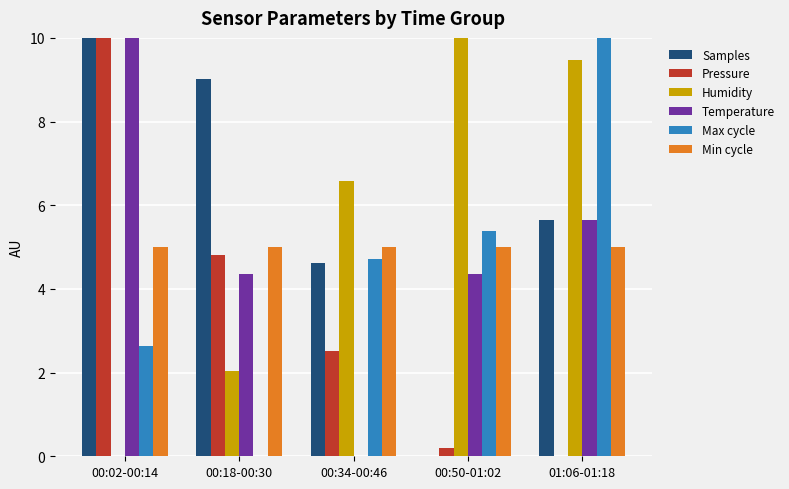

What is the total value across all series at 01:06-01:18?

35.8